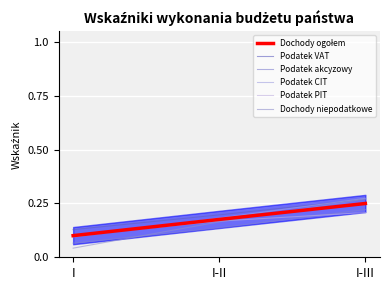

What value does the Podatek CIT series have at I-III?

0.3